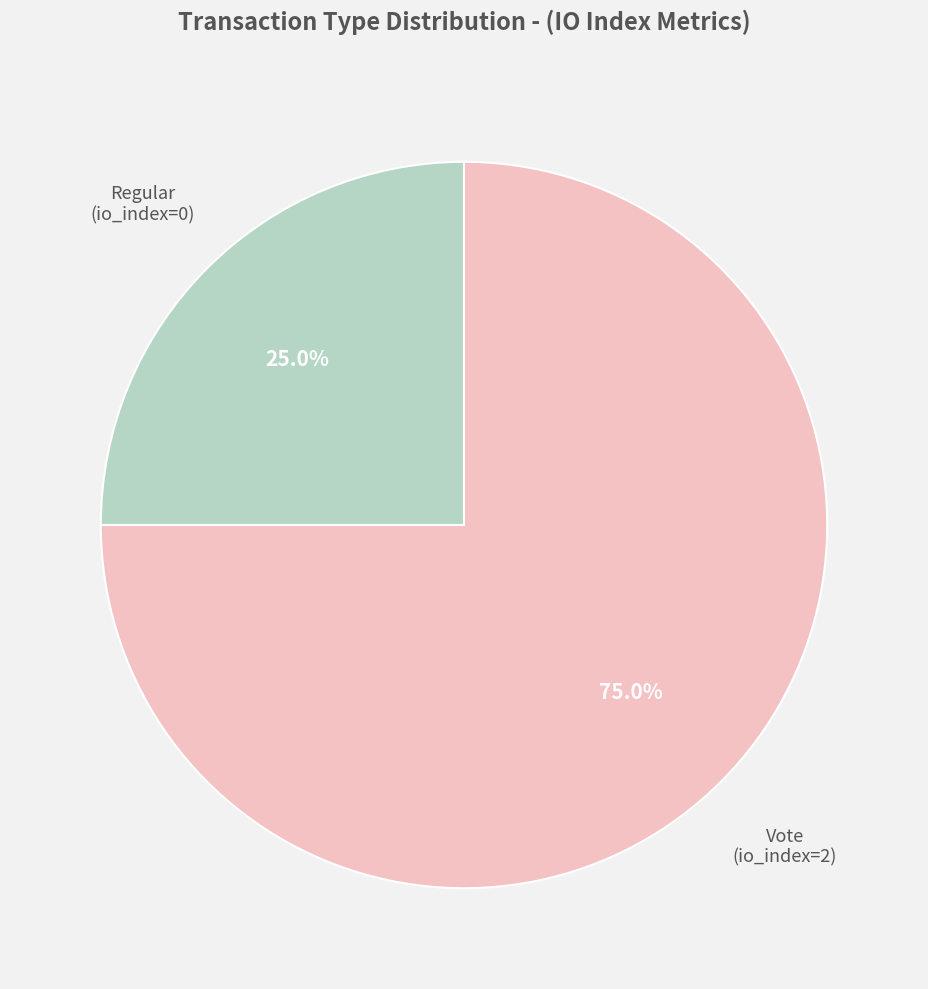

Is there any slice that represents more than half of the pie?

Yes